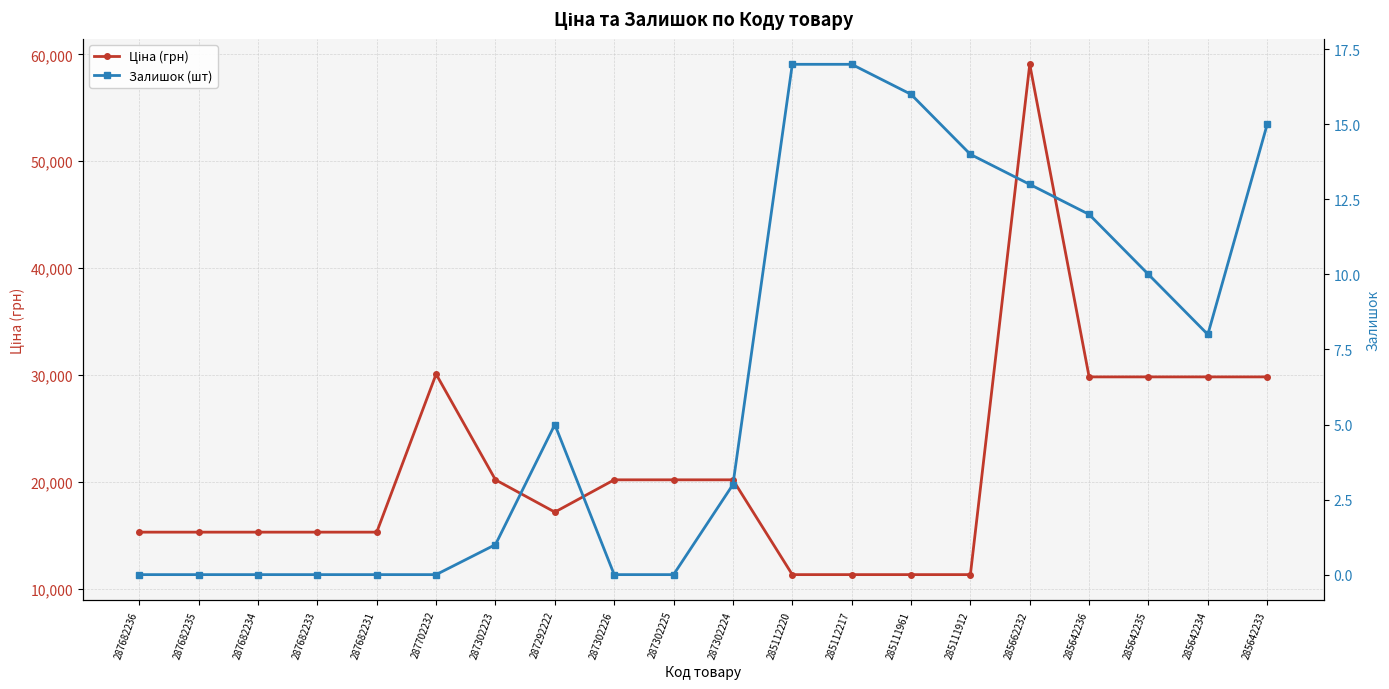

How many interior local valleys does the Залишок (шт) series have?

1